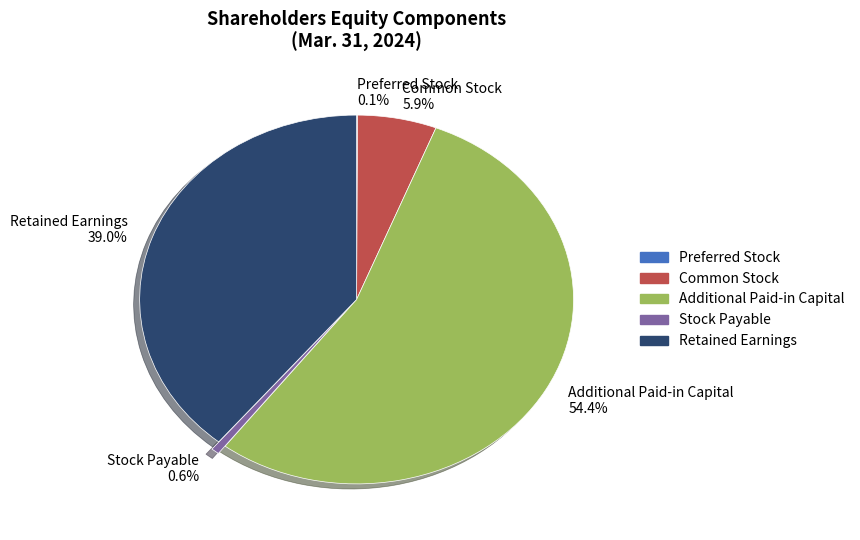

What is the total percentage of Additional Paid-in Capital and Common Stock?

60.3%